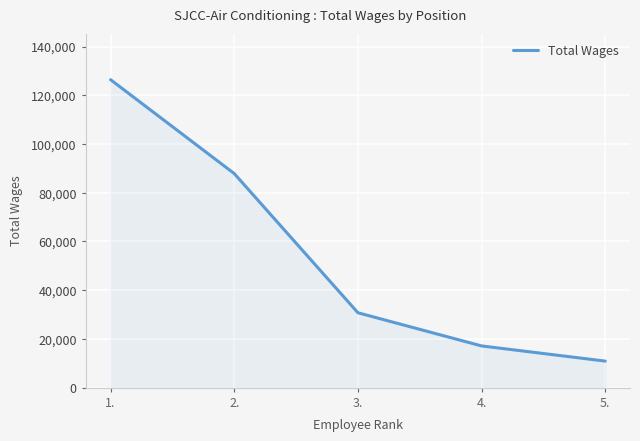

Between 5. and 2., which is larger?

2.